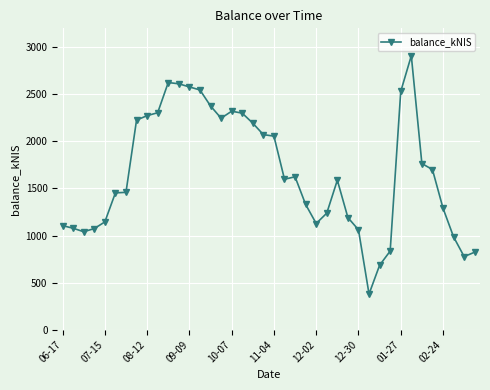

What is the value of the 14th point from the left?

2545.6